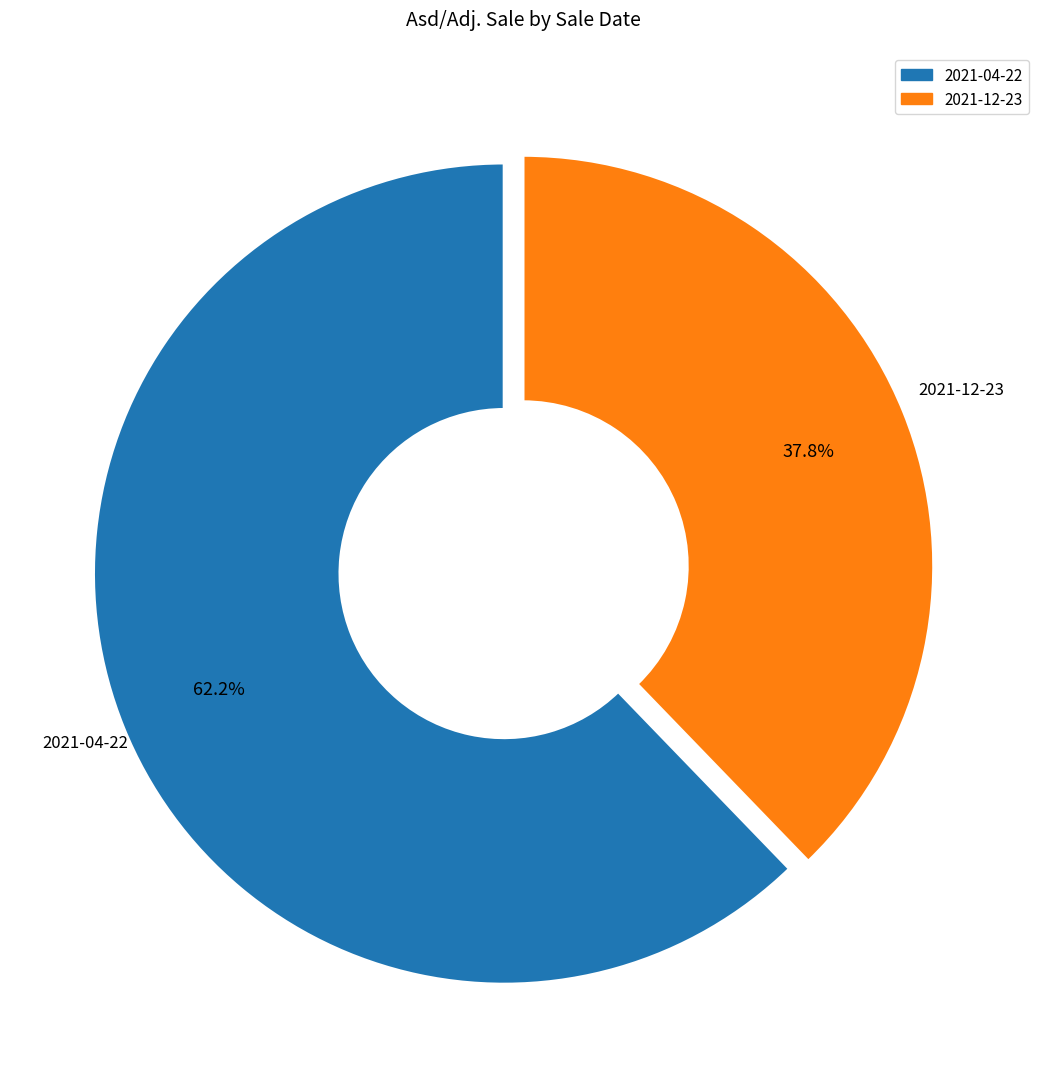

Is it true that 2021-12-23 is 28% of the pie?

False